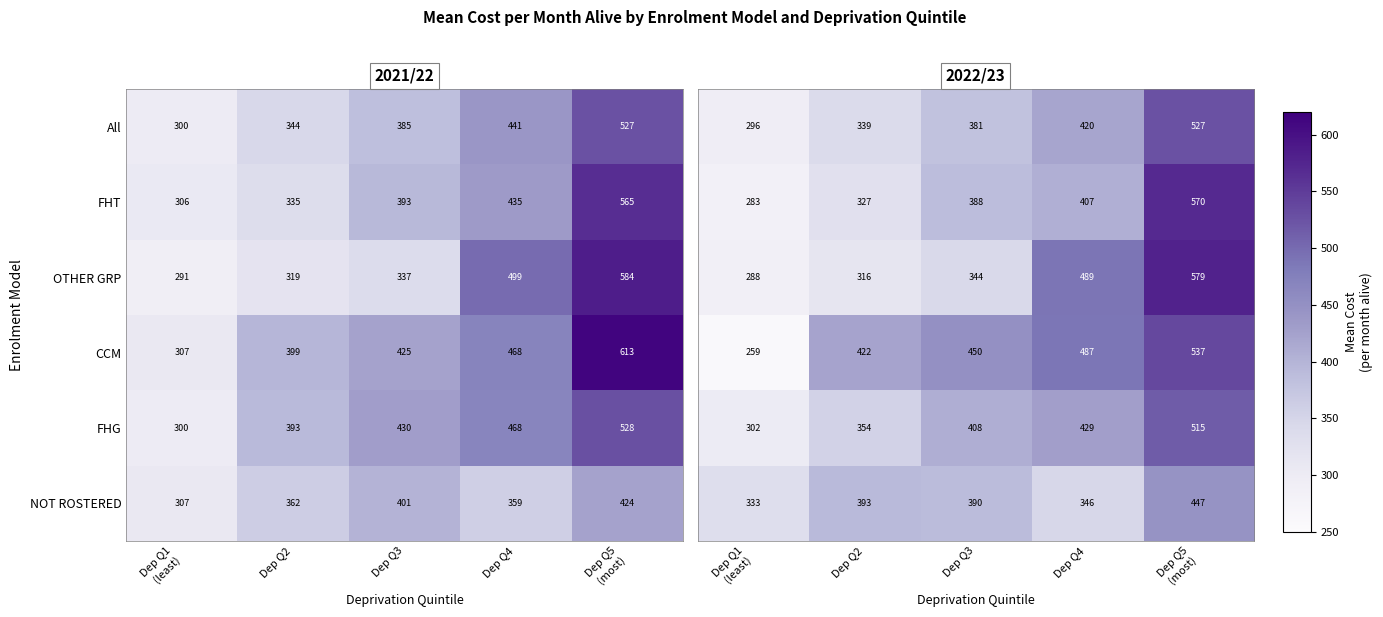

Between Dep Q5
(most) and Dep Q3, which is larger?

Dep Q5
(most)